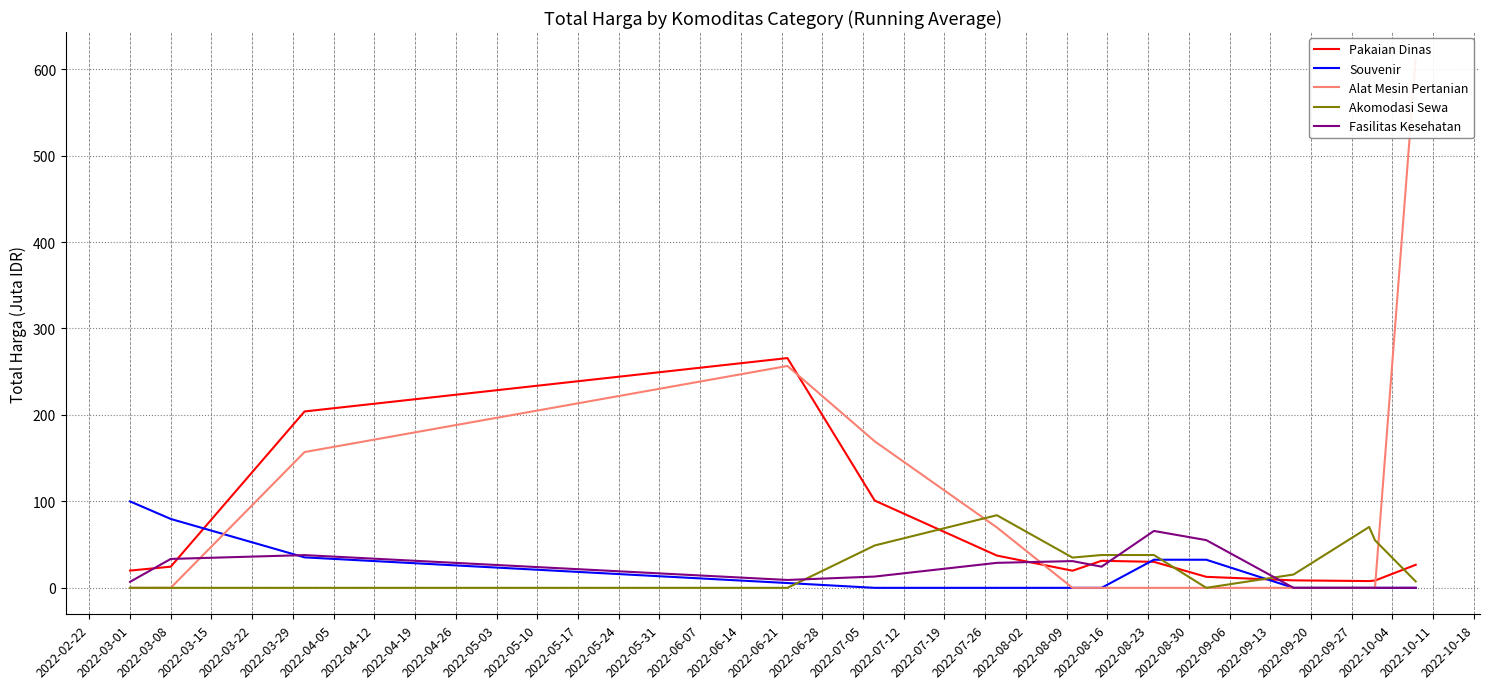

The value of Fasilitas Kesehatan at 2022-03-08 is 33.4. True or false?

True